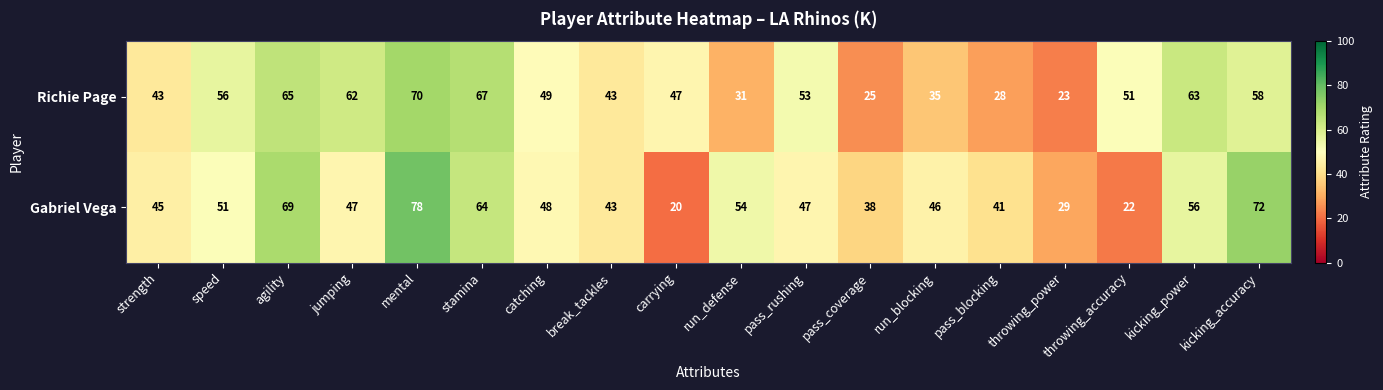

Which series has the largest total across all categories?

Gabriel Vega